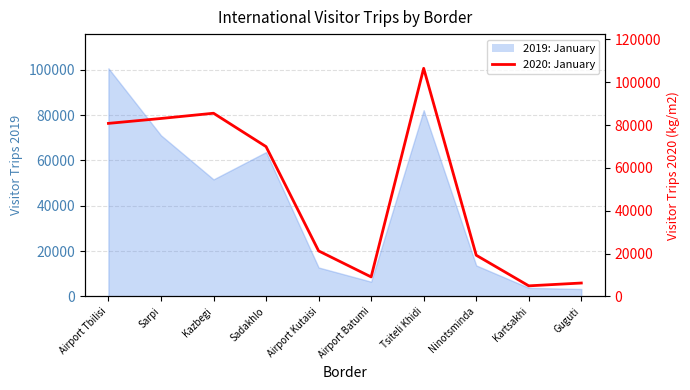

Reading left to right, what are all the values shown in this chart?

Airport Tbilisi=80760	Sarpi=83045	Kazbegi=85498	Sadakhlo=69912	Airport Kutaisi=21223	Airport Batumi=9075	Tsiteli Khidi=106467	Ninotsminda=19201	Kartsakhi=4912	Guguti=6227